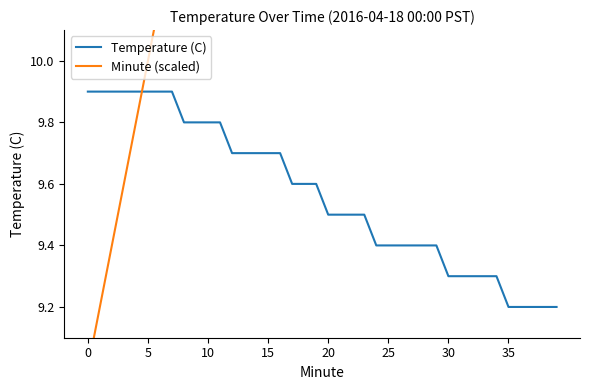

Which series has the largest total across all categories?

Minute (scaled)